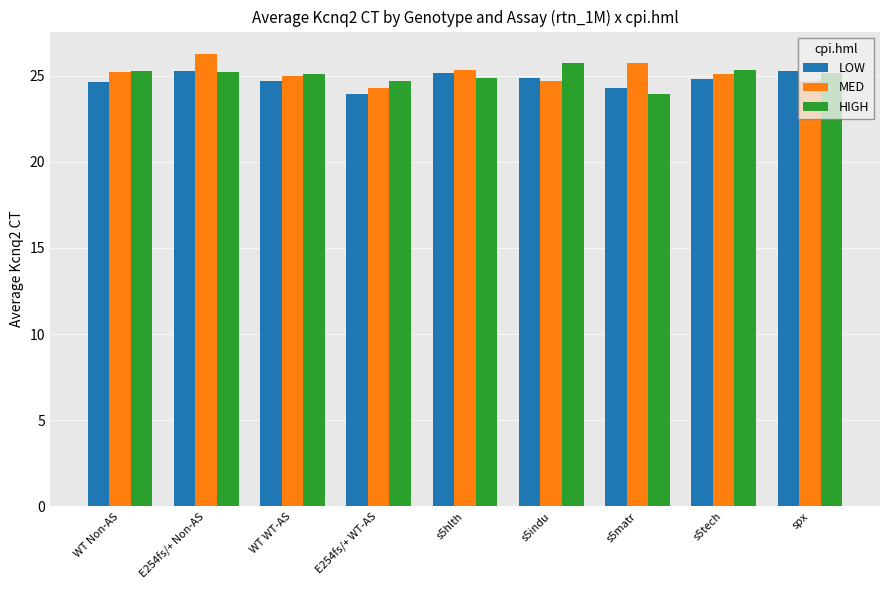

Does the chart contain stacked bars?

No